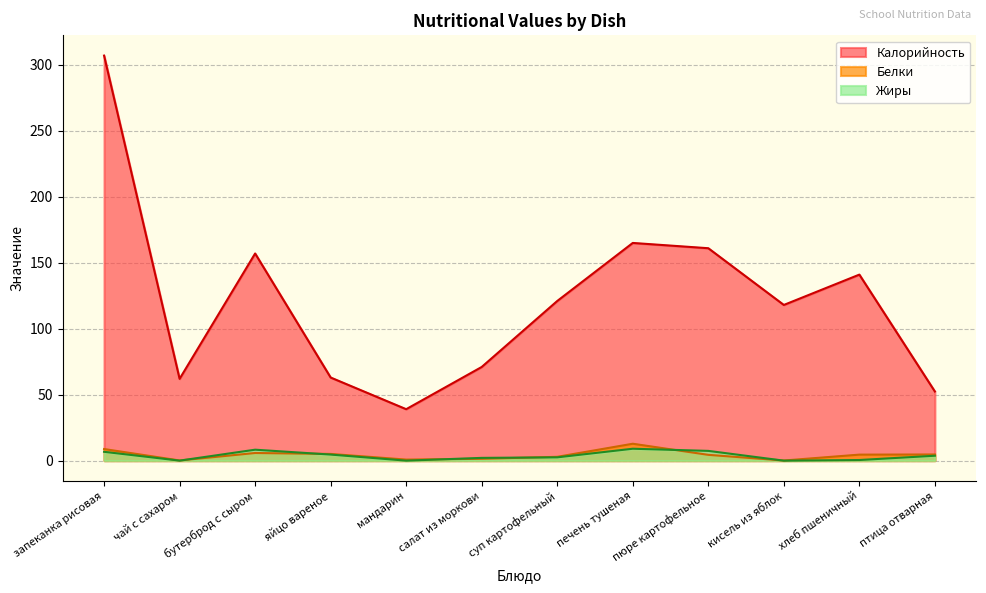

Rank the series by their maximum value, from lowest to highest.

Жиры, Белки, Калорийность